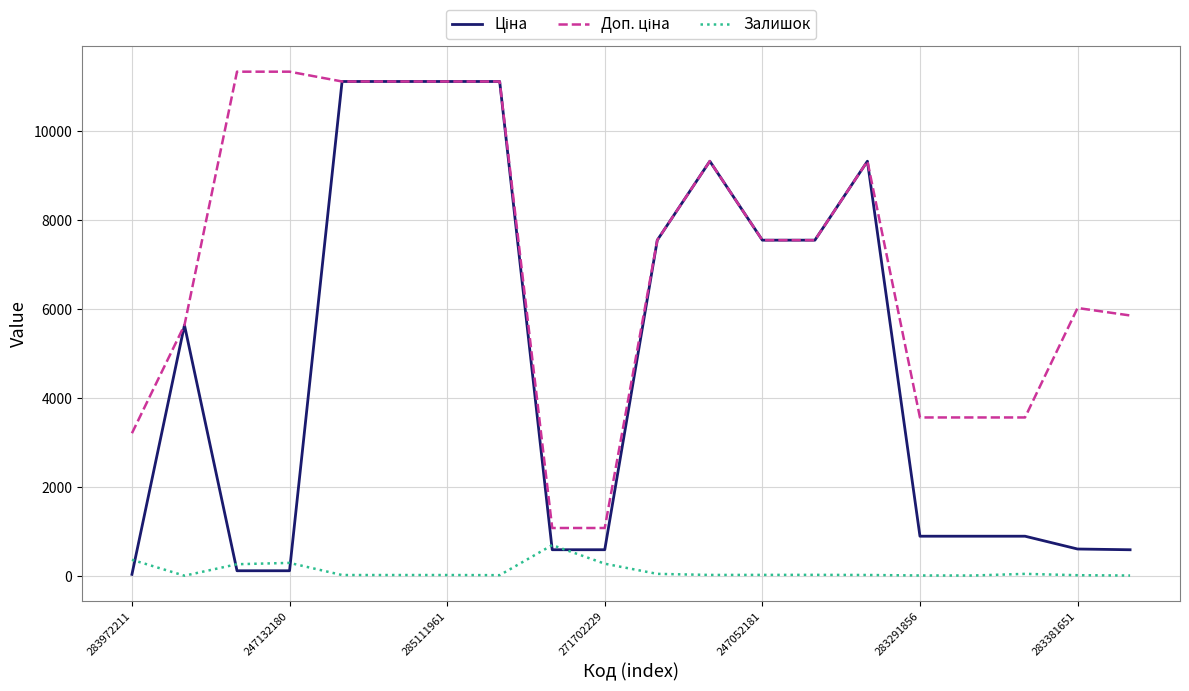

What is the maximum value shown in the chart?

11334.0